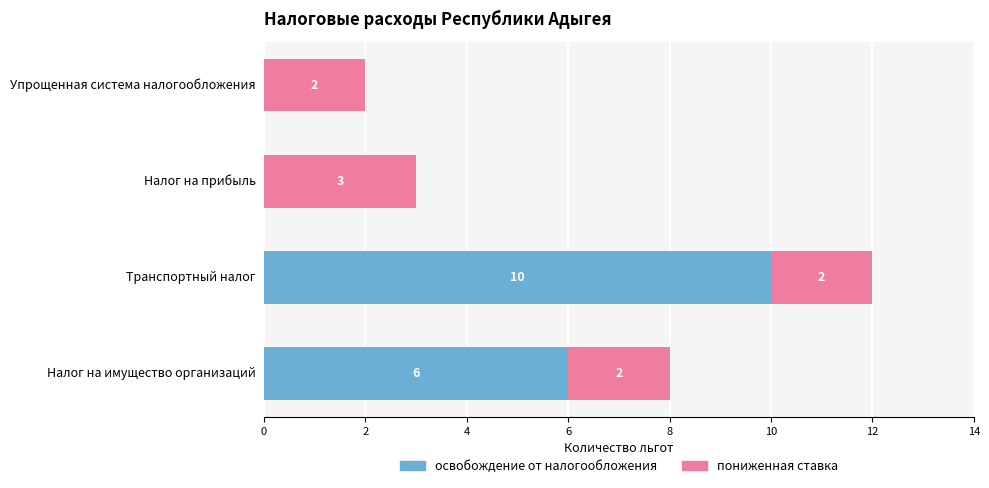

What is the sum of the освобождение от налогообложения values at Налог на имущество организаций and Транспортный налог?

16